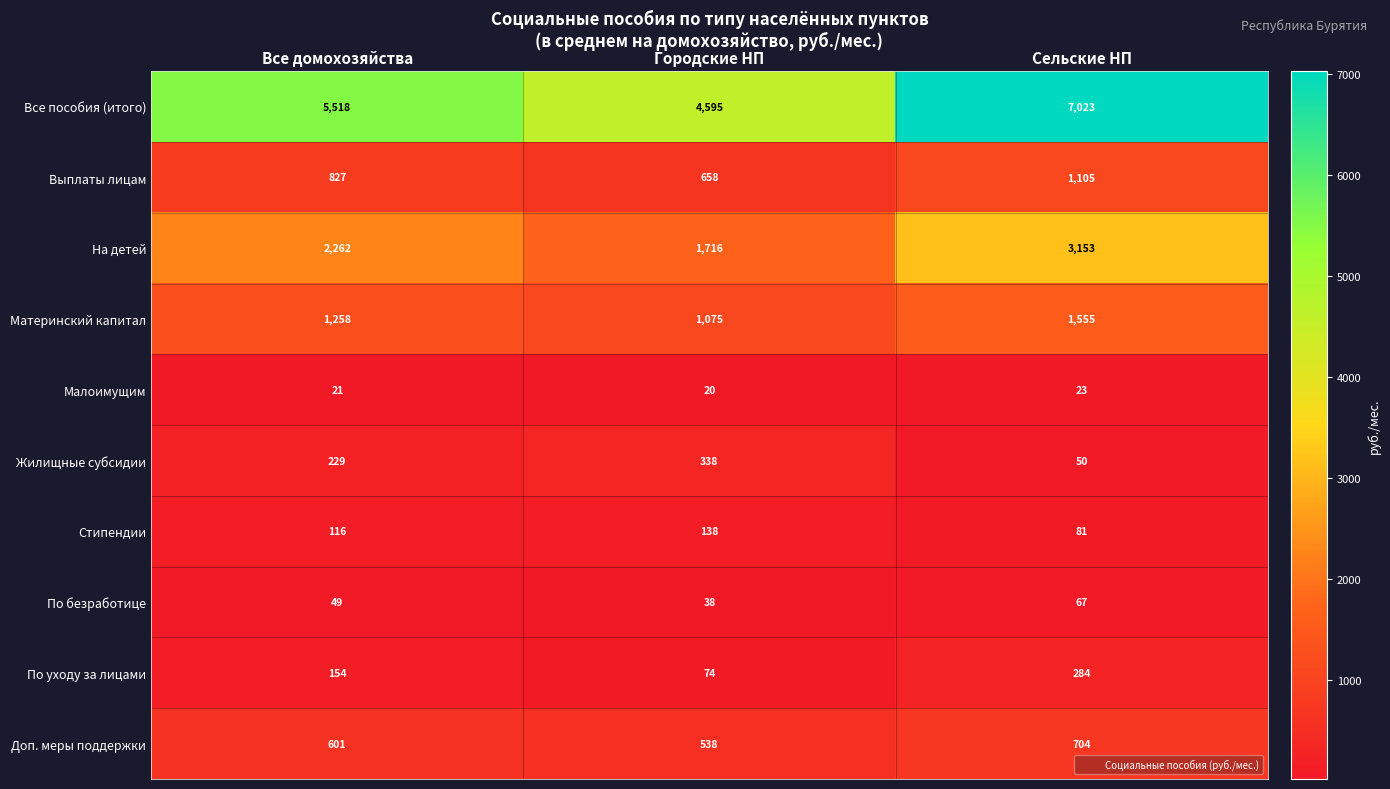

True or false: Доп. меры поддержки has a value of 704 at Сельские НП.

True